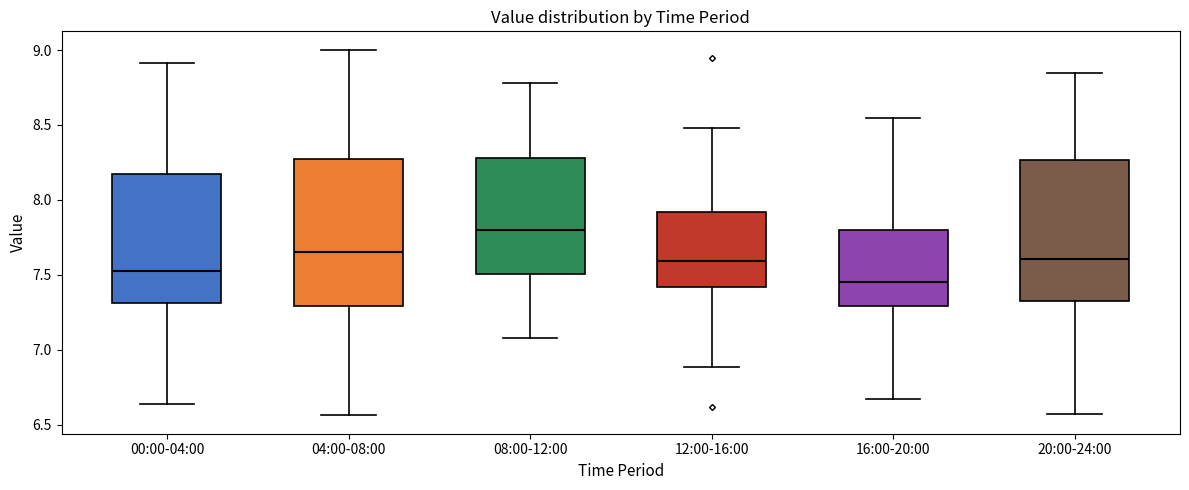

Reading left to right, read every box against the y-axis: the position of its median line, the range the box covers, and the ends of its whiskers. The values are not printed on the chart, so give them approximately, as read against the axis.

00:00-04:00: median 7.55, box 7.30 to 8.15, whiskers 6.65 to 8.90
04:00-08:00: median 7.65, box 7.30 to 8.30, whiskers 6.55 to 9.00
08:00-12:00: median 7.80, box 7.50 to 8.30, whiskers 7.10 to 8.80
12:00-16:00: median 7.60, box 7.40 to 7.90, whiskers 6.90 to 8.50
16:00-20:00: median 7.45, box 7.30 to 7.80, whiskers 6.65 to 8.55
20:00-24:00: median 7.60, box 7.35 to 8.25, whiskers 6.55 to 8.85